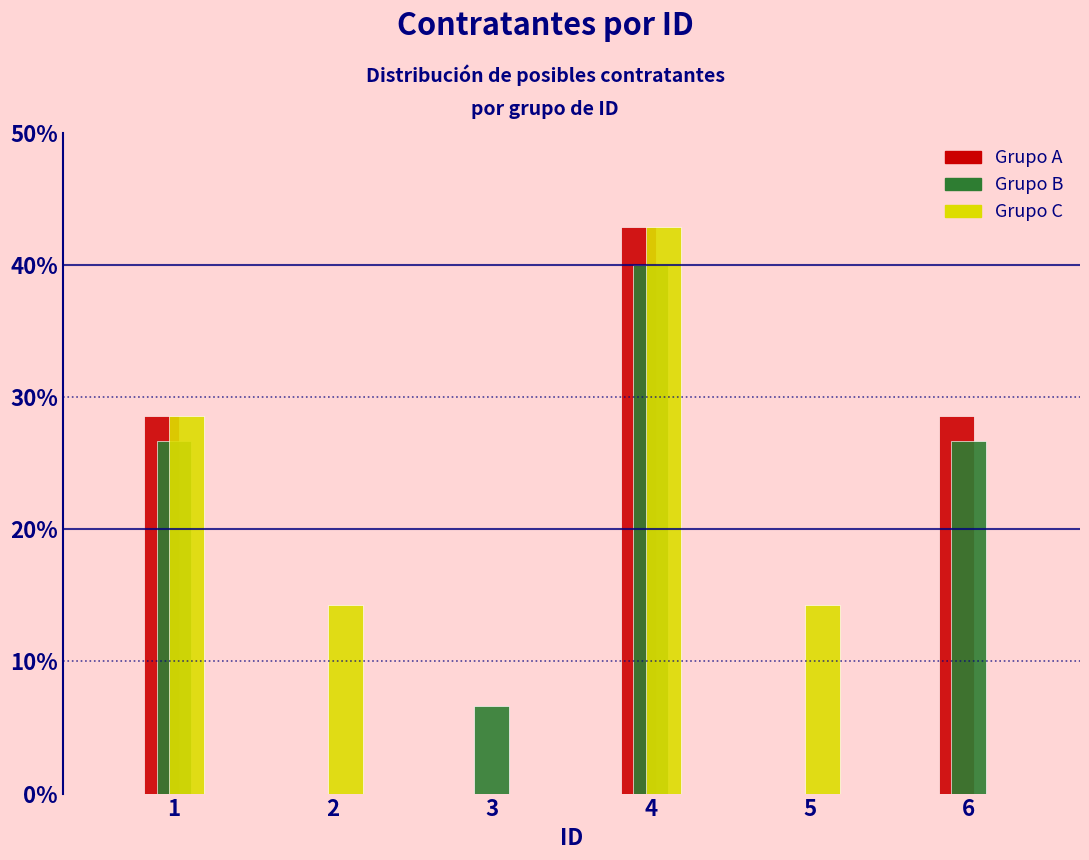

What are all the series names shown in the legend?

Grupo A, Grupo B, Grupo C